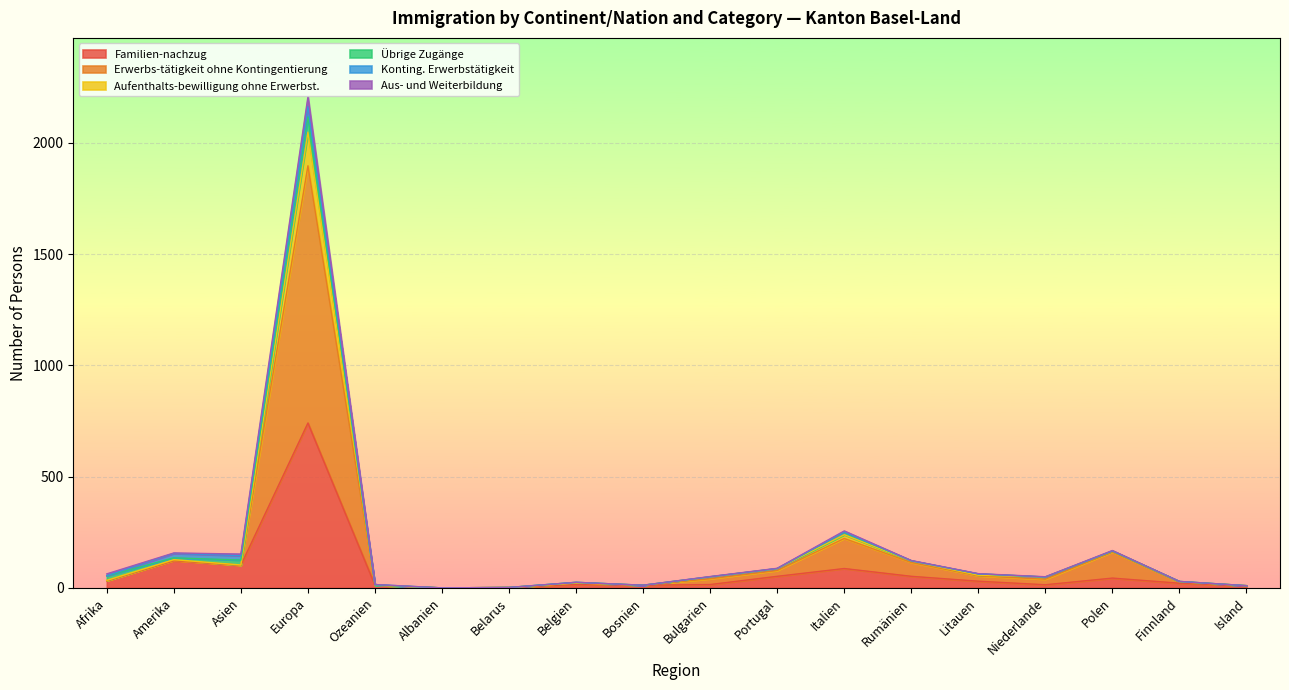

At which label does Familien-nachzug reach its peak?

Europa